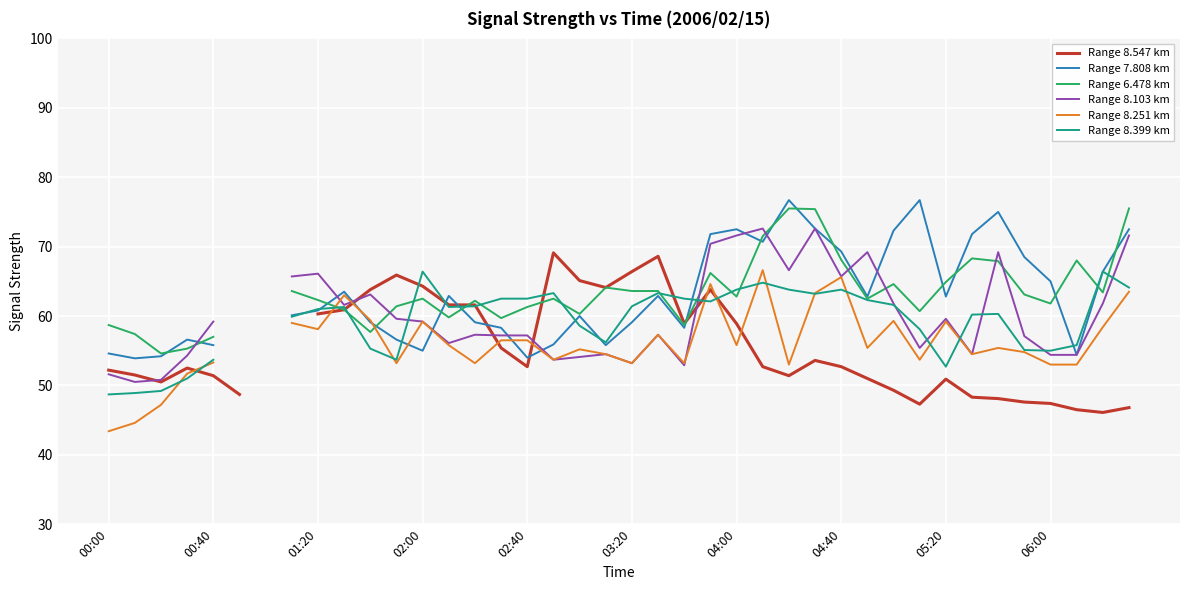

True or false: Range 8.547 km has a value of 31.4 at 33.

False